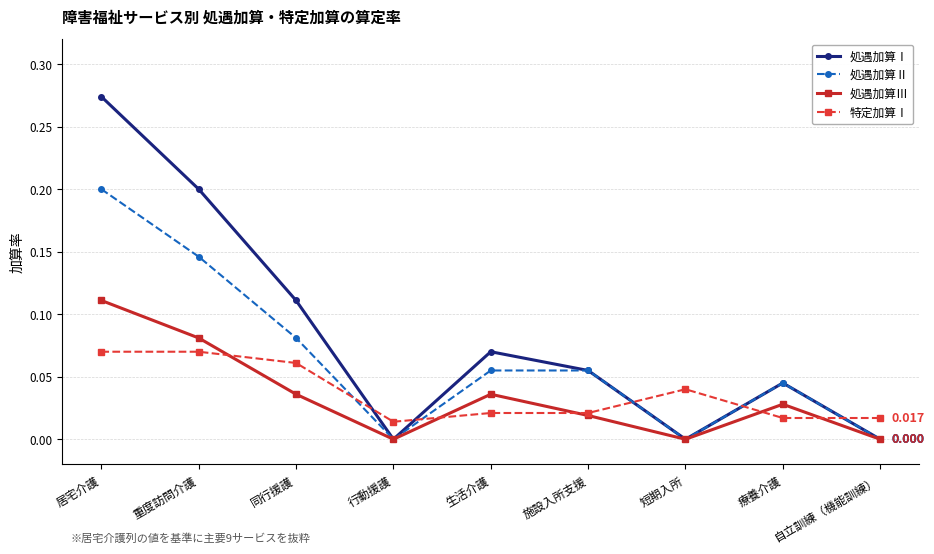

True or false: 特定加算Ⅰ has more than 2 interior local peaks.

False